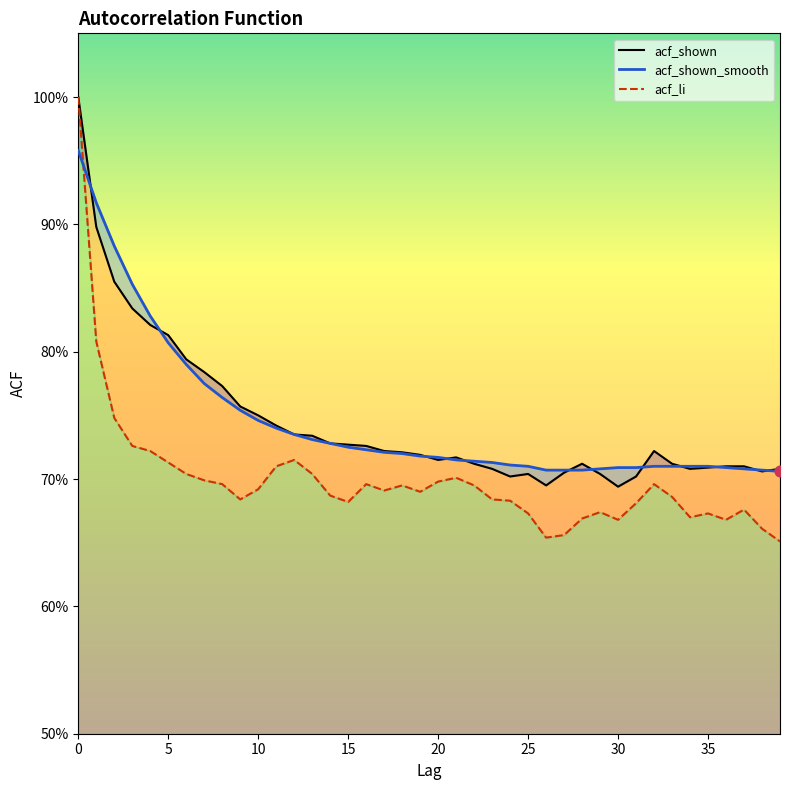

Which series reaches the minimum Y coordinate?

acf_li